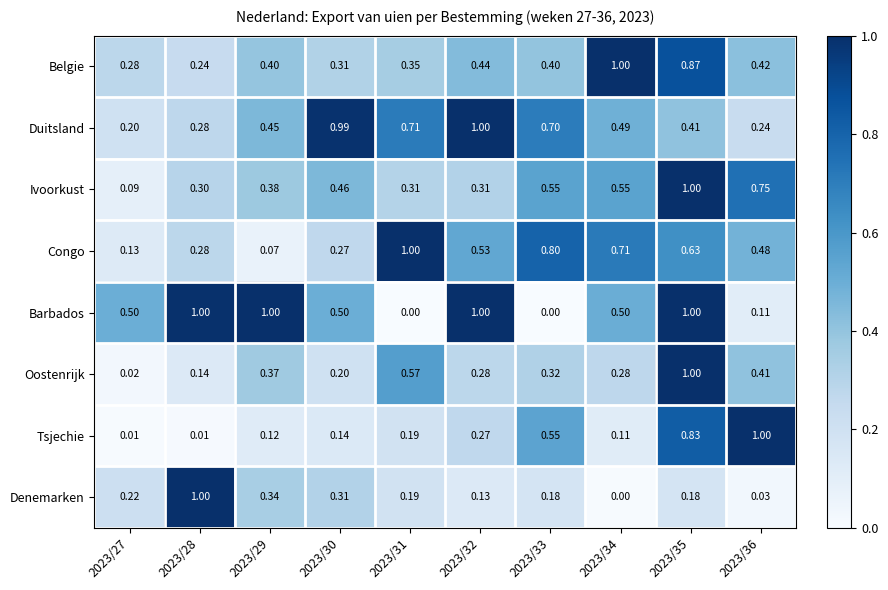

Between 2023/33 and 2023/35, which series saw the biggest shift?

Barbados